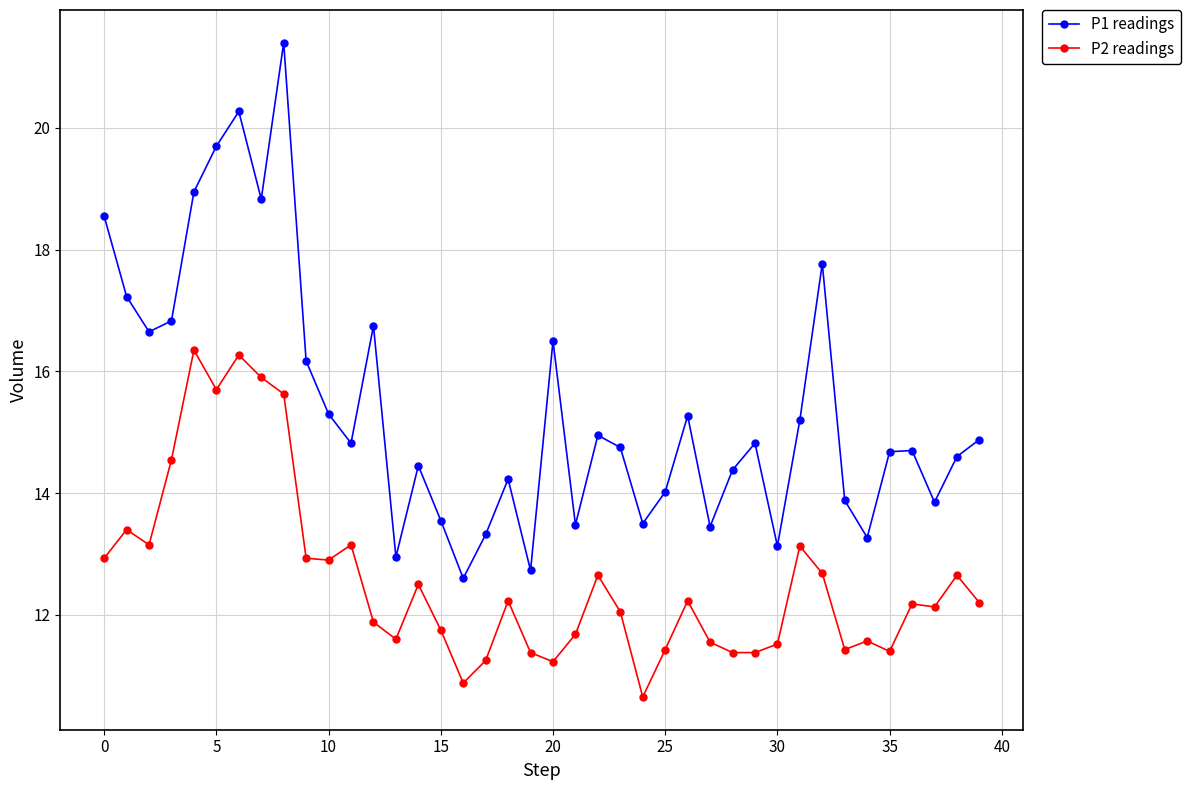

True or false: P2 readings and P1 readings cross at least once.

False